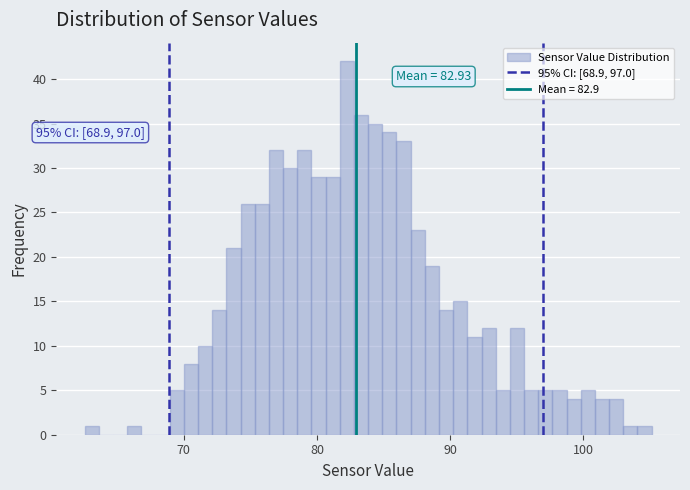

Around what value on the x-axis is the tallest bar? Give the approximate position of its centre, as read against the axis.

82